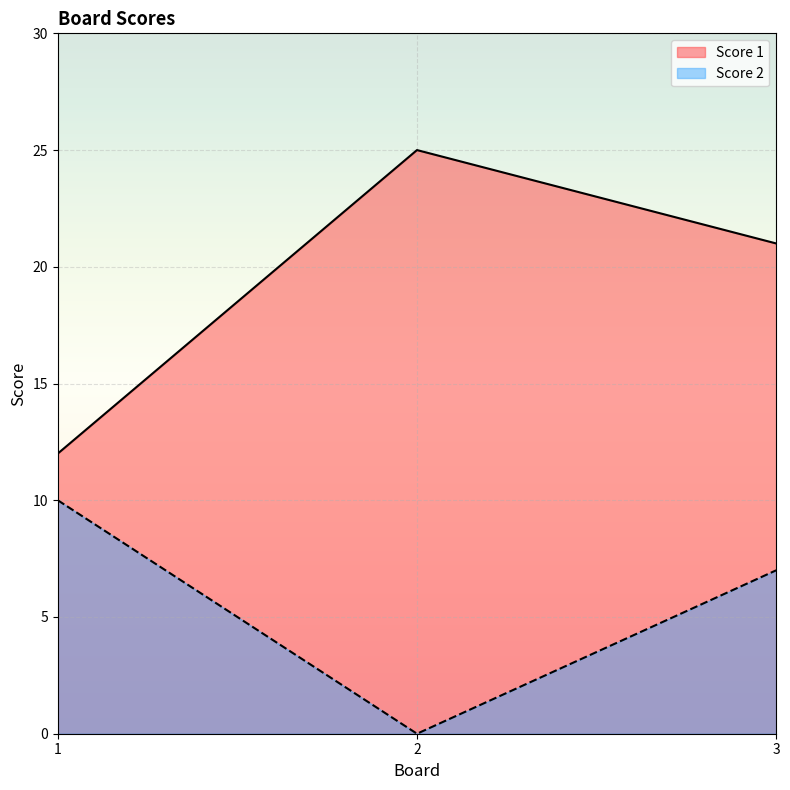

What is the average value of the Score 1 series?

19